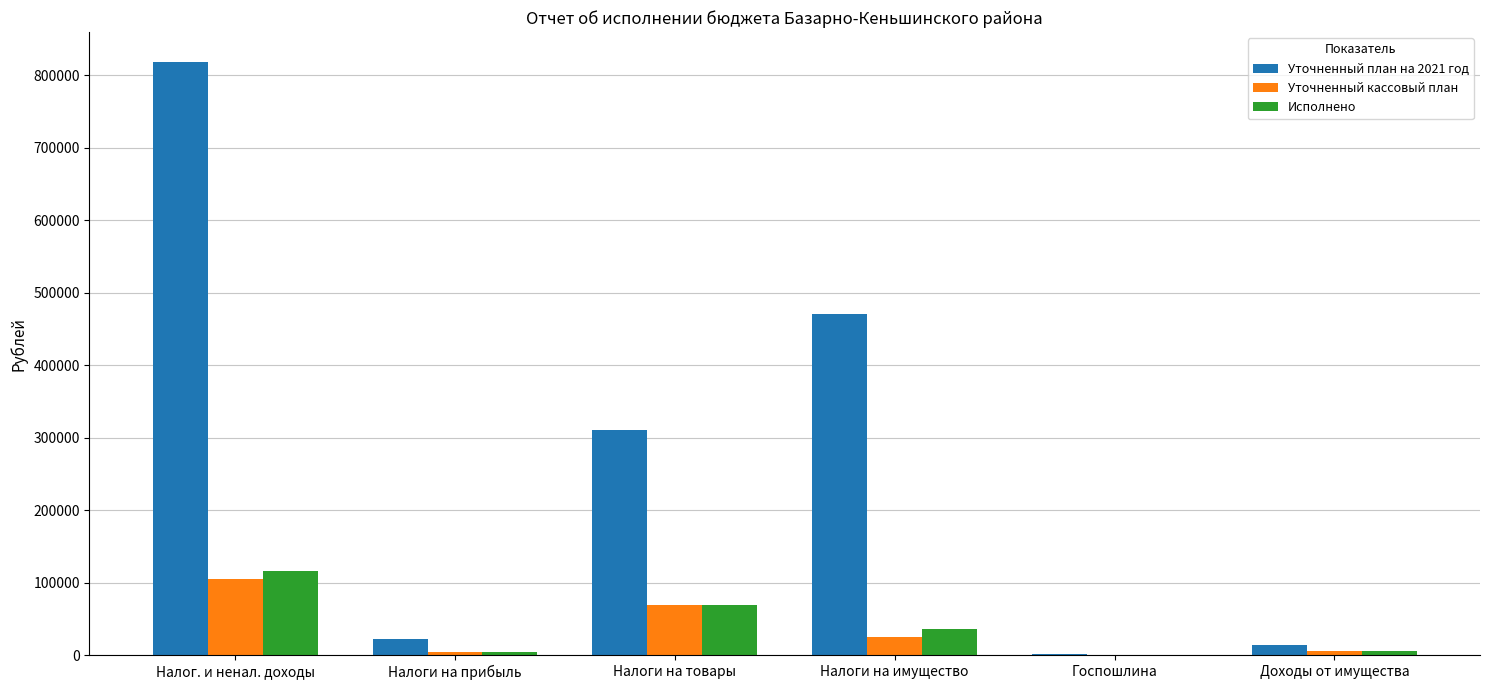

Is it true that Уточненный кассовый план equals 4732 at Налоги на прибыль?

True